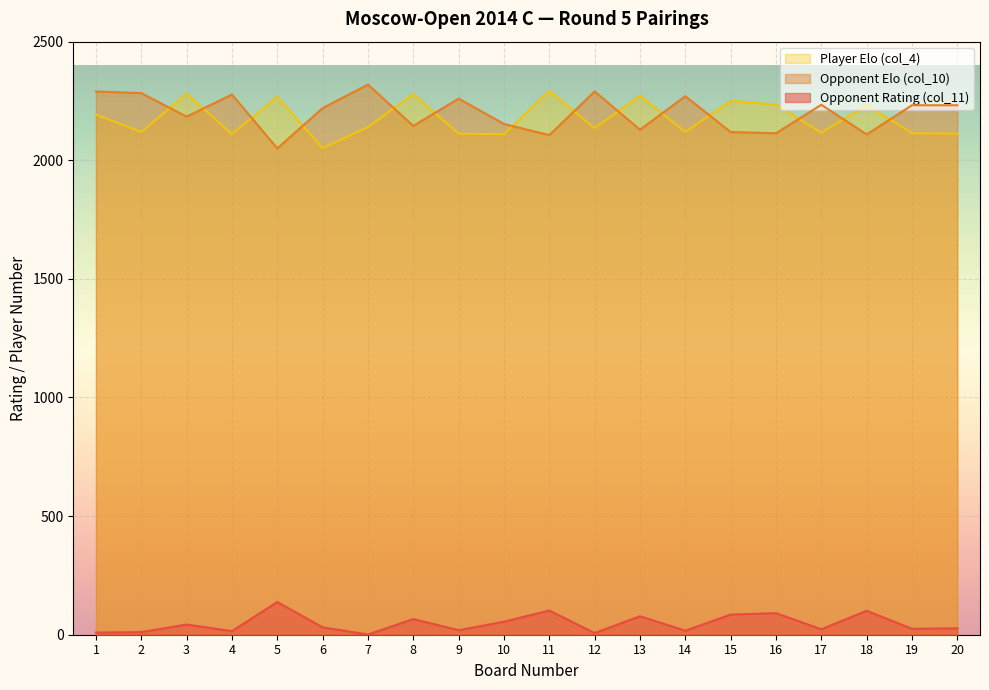

Is the value of Opponent Elo (col_10) at 9 greater than the value of Opponent Rating (col_11) at 11?

Yes